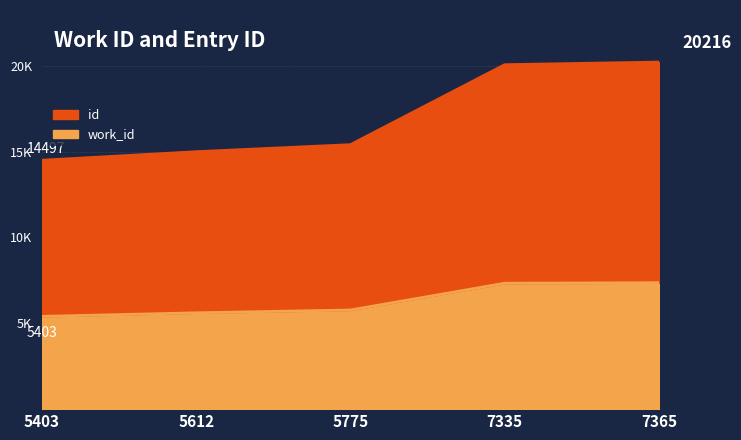

How many values in the id series are below 15405?

2